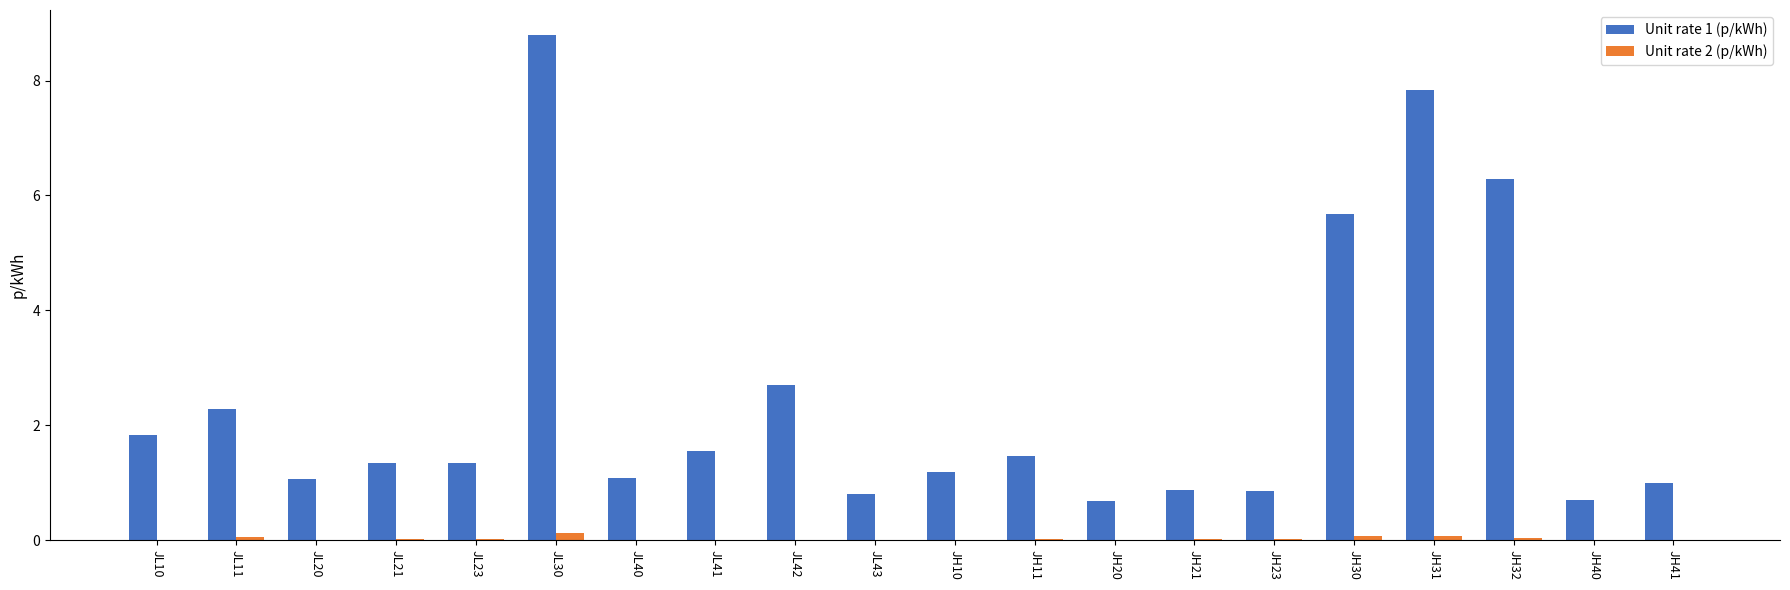

Which series has the largest total across all categories?

Unit rate 1 (p/kWh)